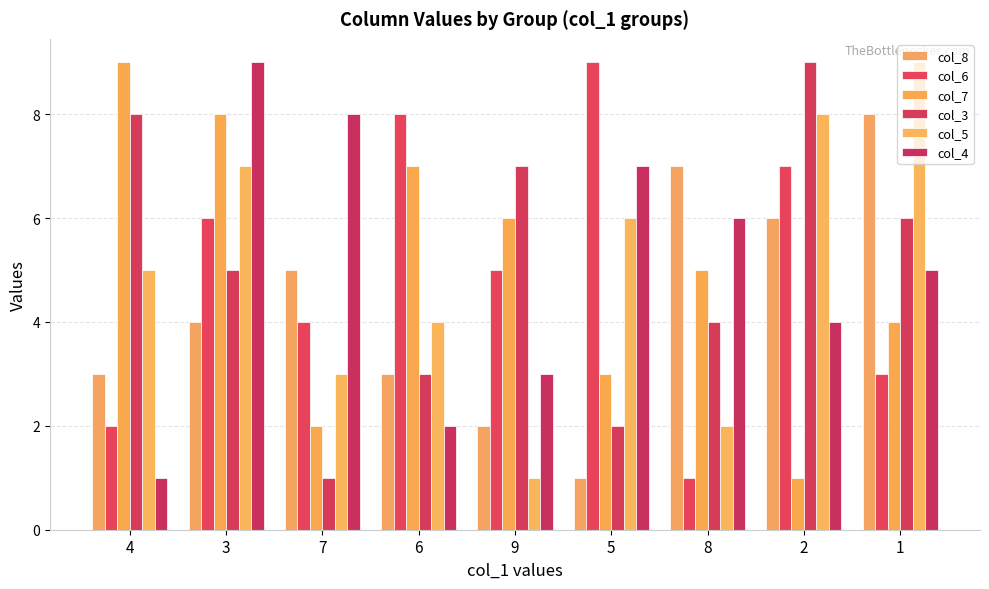

Does the chart contain stacked bars?

No